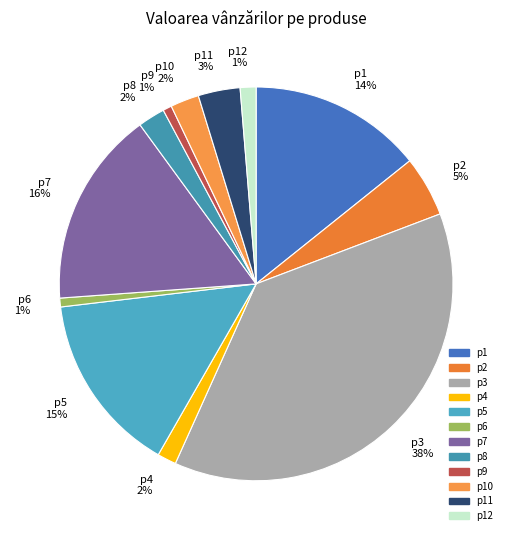

What percentage is the p11 3% slice, to the nearest percent?

3%